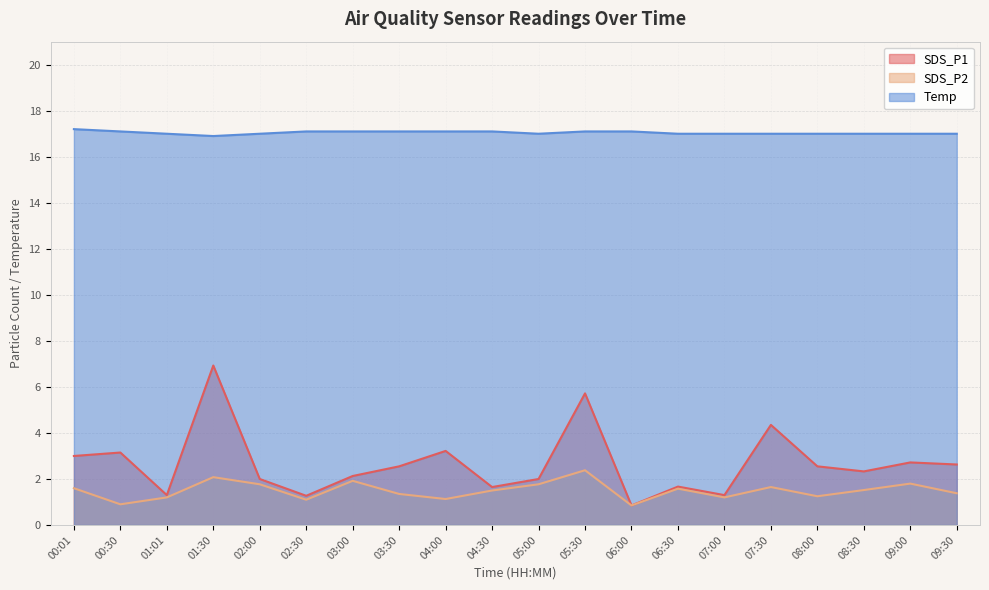

What is the label of the 4th point from the right?

08:00